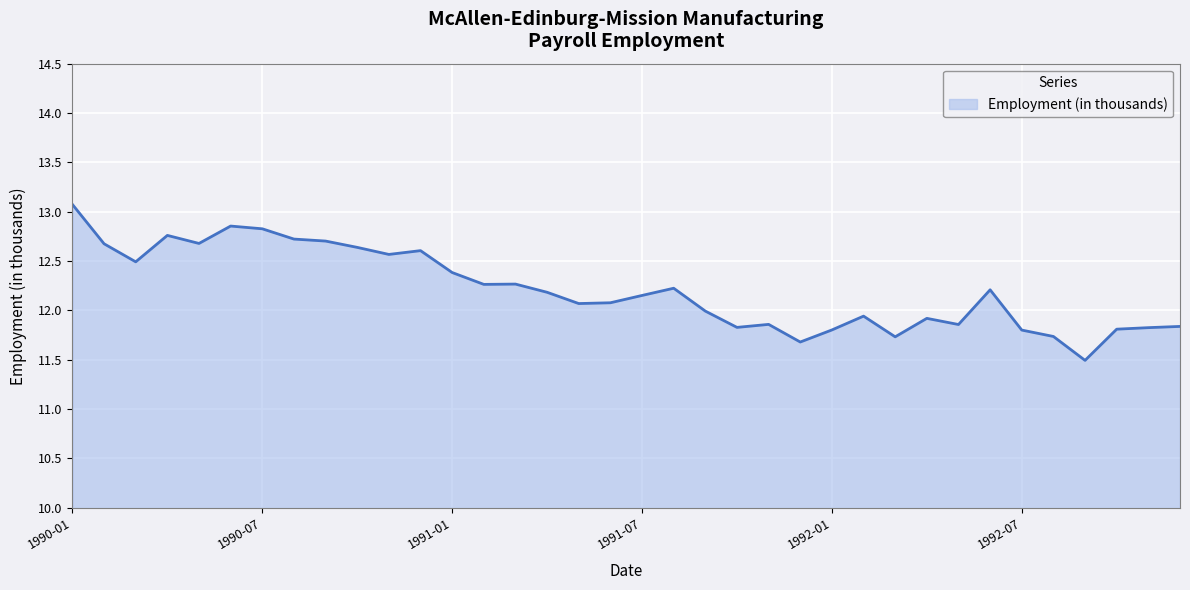

What is the smallest value displayed?

11.5